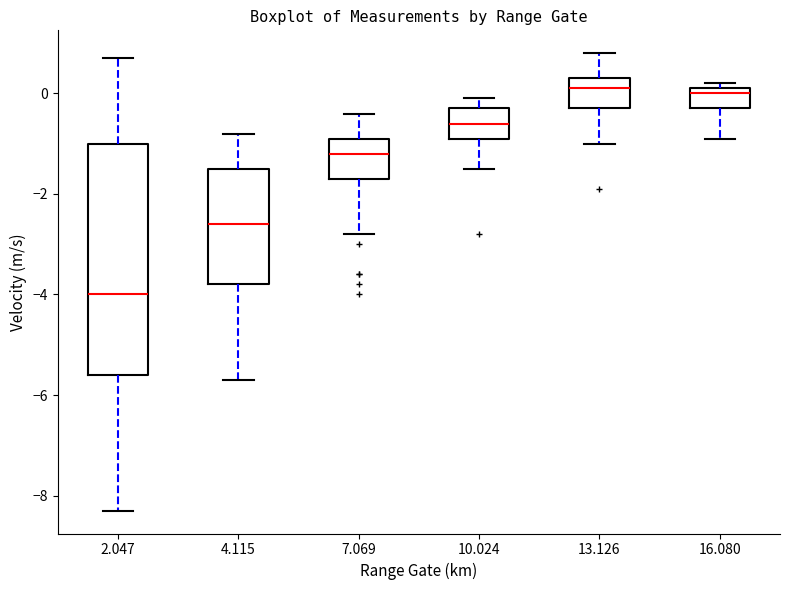

Reading left to right, transcribe this box plot: for each box, give where its median line is, the range the box spans, and where its two whiskers end, as read against the y-axis. The values are not printed on the chart, so give them approximately, as read against the axis.

2.047: median -4.0, box -5.6 to -1.0, whiskers -8.2 to 0.8
4.115: median -2.6, box -3.8 to -1.4, whiskers -5.6 to -0.8
7.069: median -1.2, box -1.6 to -0.8, whiskers -2.8 to -0.4
10.024: median -0.6, box -0.8 to -0.2, whiskers -1.4 to 0.0
13.126: median 0.2, box -0.2 to 0.4, whiskers -1.0 to 0.8
16.080: median 0.0, box -0.2 to 0.2, whiskers -0.8 to 0.2 (just above the box's upper edge)